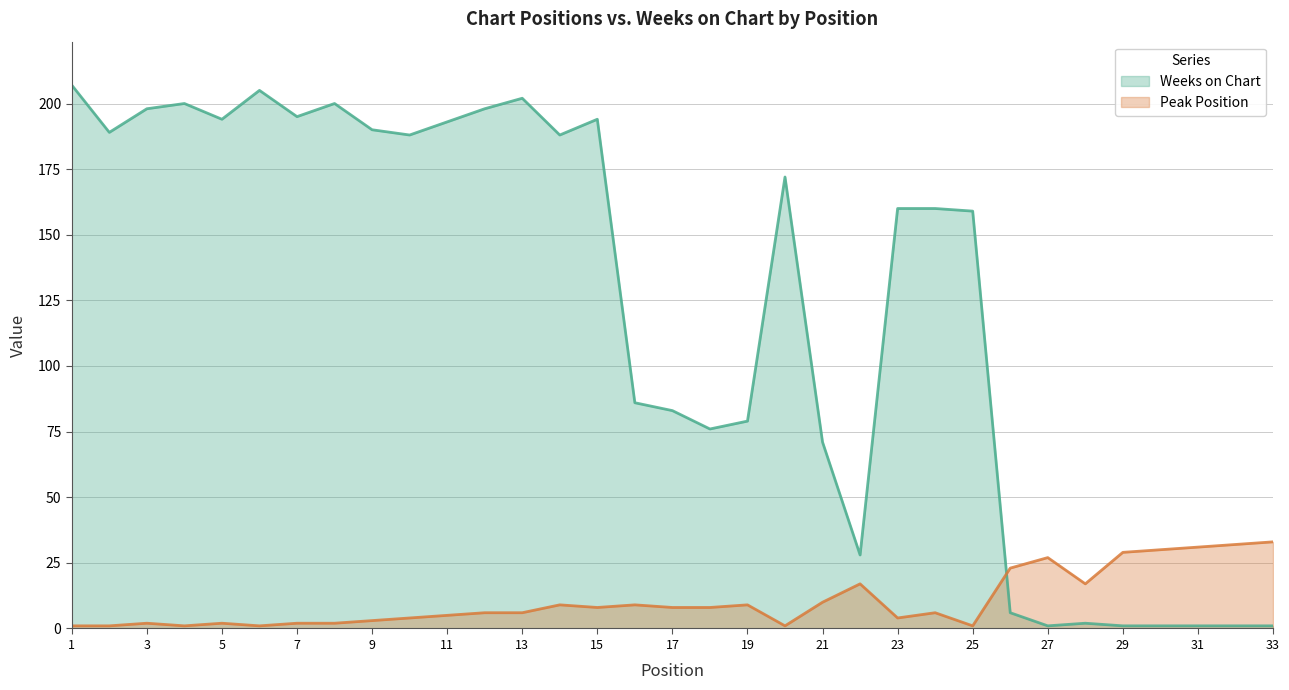

Reading left to right, extract all data points from this chart.

Weeks on Chart: 1=207	2=189	3=198	4=200	5=194	6=205	7=195	8=200	9=190	10=188	11=193	12=198	13=202	14=188	15=194	16=86	17=83	18=76	19=79	20=172	21=71	22=28	23=160	24=160	25=159	26=6	27=1	28=2	29=1	30=1	31=1	32=1	33=1
Peak Position: 1=1	2=1	3=2	4=1	5=2	6=1	7=2	8=2	9=3	10=4	11=5	12=6	13=6	14=9	15=8	16=9	17=8	18=8	19=9	20=1	21=10	22=17	23=4	24=6	25=1	26=23	27=27	28=17	29=29	30=30	31=31	32=32	33=33